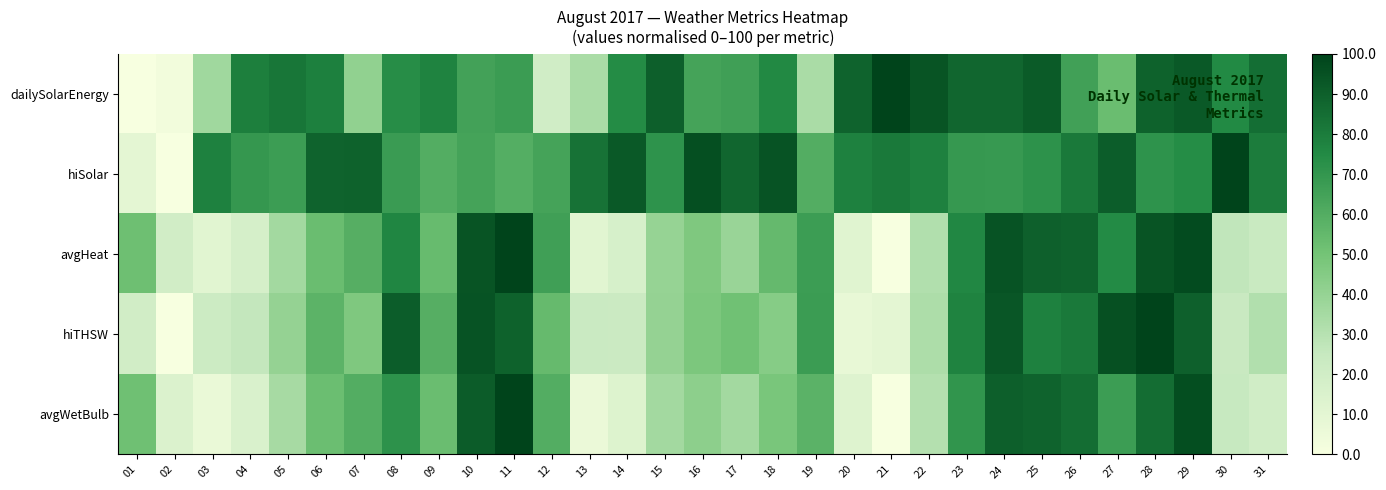

At 20, list the series in order from smallest to largest.

hiTHSW, avgHeat, avgWetBulb, hiSolar, dailySolarEnergy